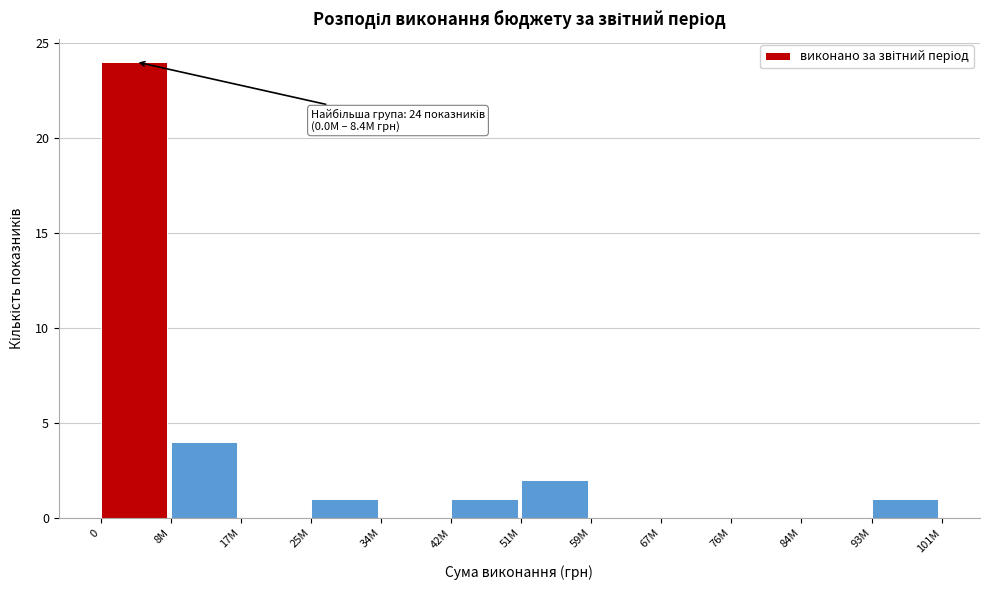

Reading left to right, extract all data points from this chart.

0=24	8M=4	17M=0	25M=1	34M=0	42M=1	51M=2	59M=0	67M=0	76M=0	84M=0	93M=1